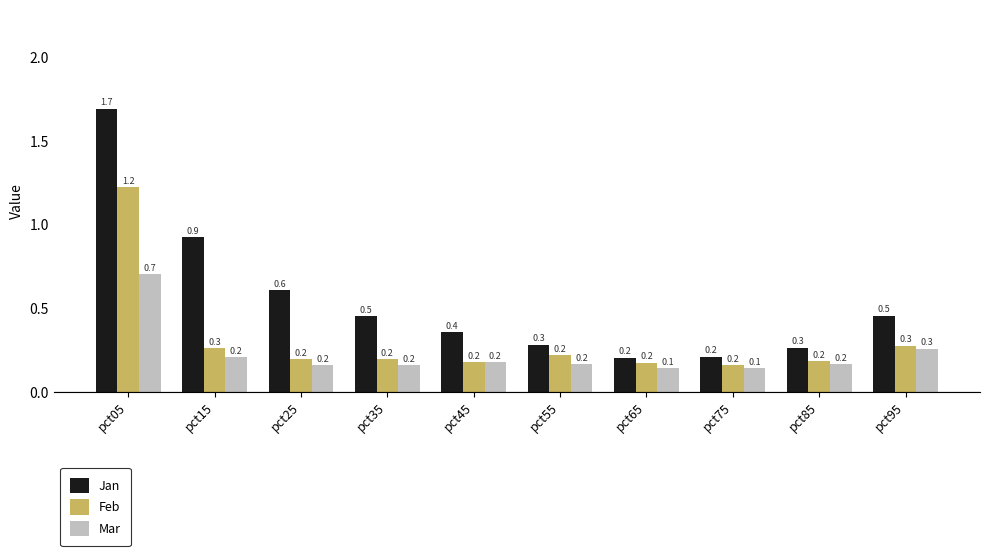

Reading right to left, transcribe all the data shown in this chart.

Jan: 0.5	0.3	0.2	0.2	0.3	0.4	0.5	0.6	0.9	1.7
Feb: 0.3	0.2	0.2	0.2	0.2	0.2	0.2	0.2	0.3	1.2
Mar: 0.3	0.2	0.1	0.1	0.2	0.2	0.2	0.2	0.2	0.7